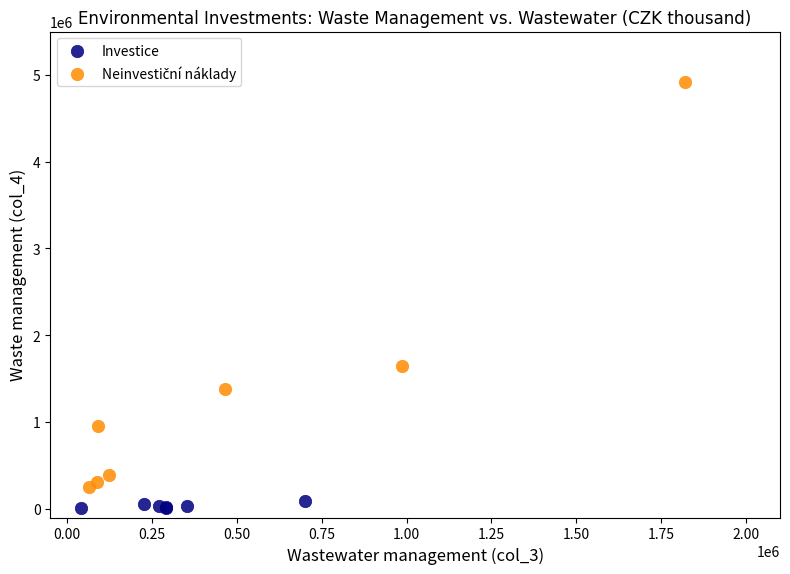

Which series reaches the minimum Y coordinate?

Investice